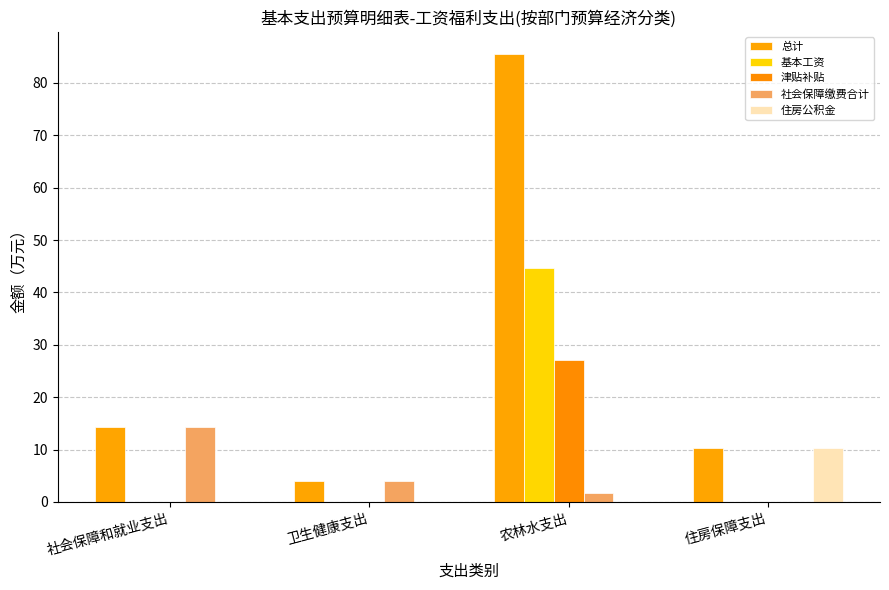

Which series has the widest spread of values?

总计